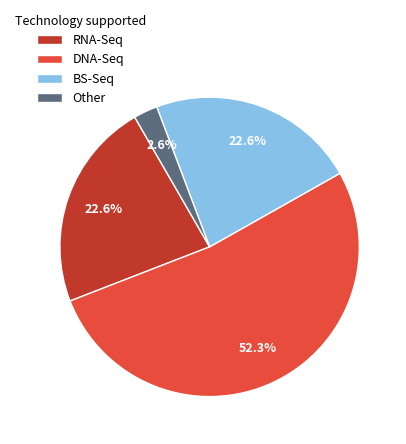

Between Other and DNA-Seq, which is larger?

DNA-Seq